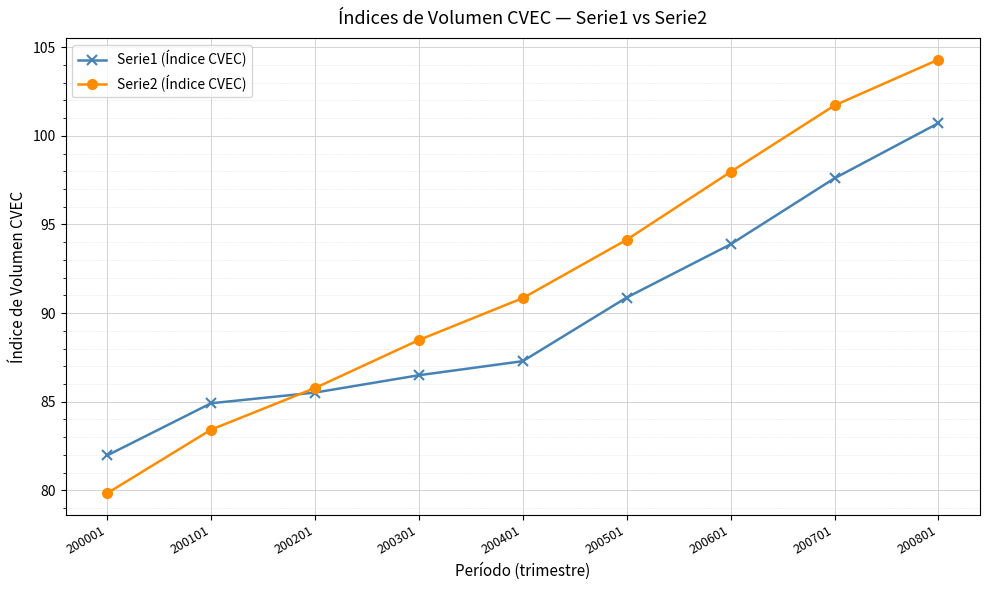

What is the approximate value of Serie2 (Índice CVEC) at 200701?

101.7